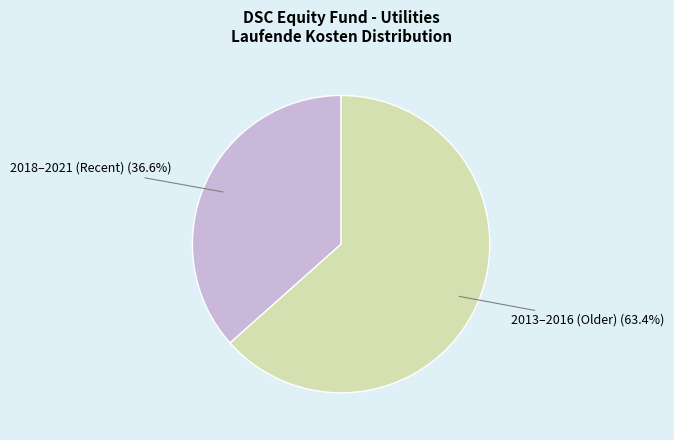

Does any single category account for the majority?

Yes